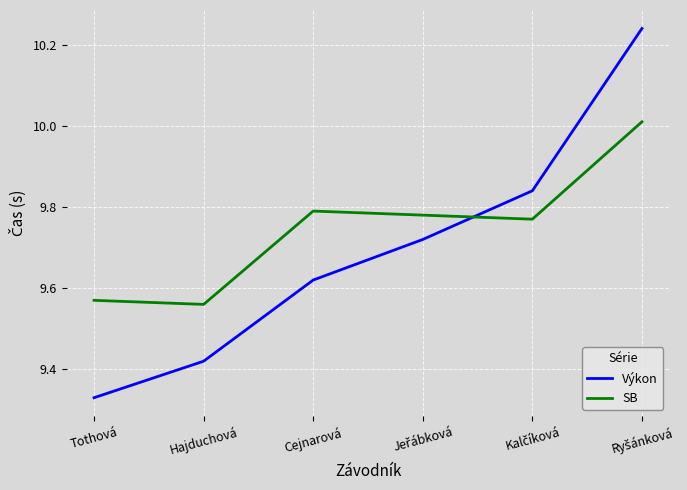

Which series has the widest spread of values?

Výkon